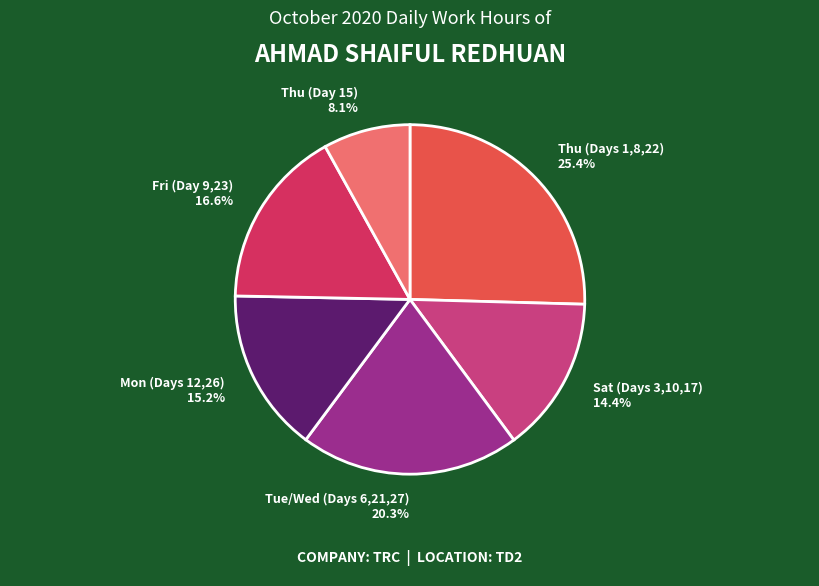

Combined, do Sat (Days 3,10,17) 14.4% and Thu (Days 1,8,22) 25.4% account for over 50%?

No